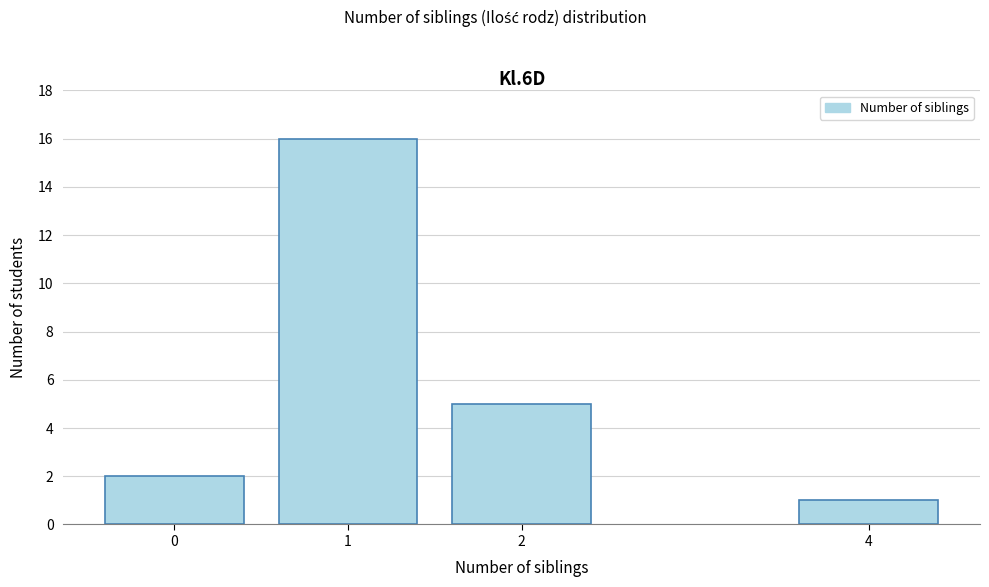

Reading left to right, what are all the values shown in this chart?

2	16	5	1